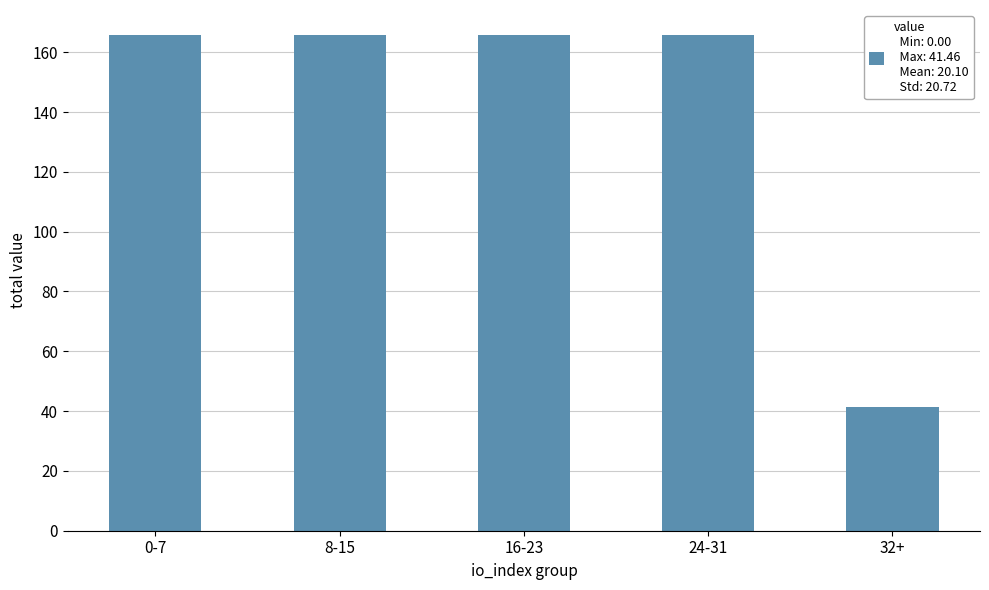

The chart shows a value of 41.5 at 32+. True or false?

True